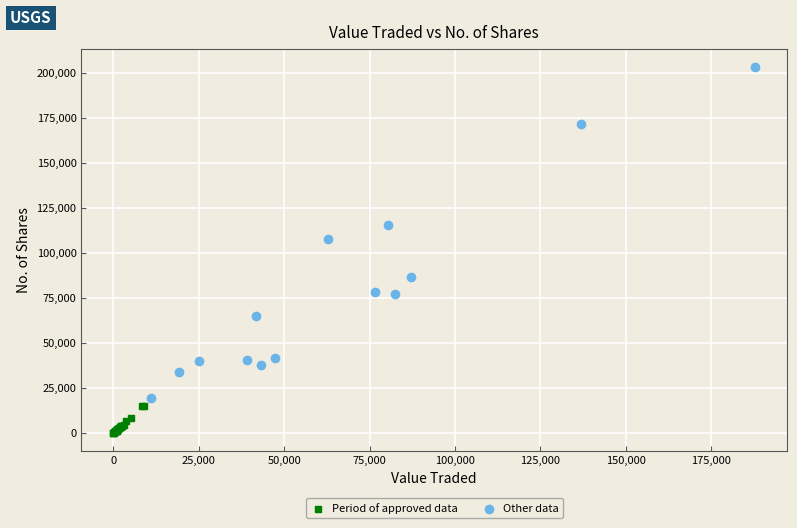

Which series reaches the maximum Y coordinate?

Other data